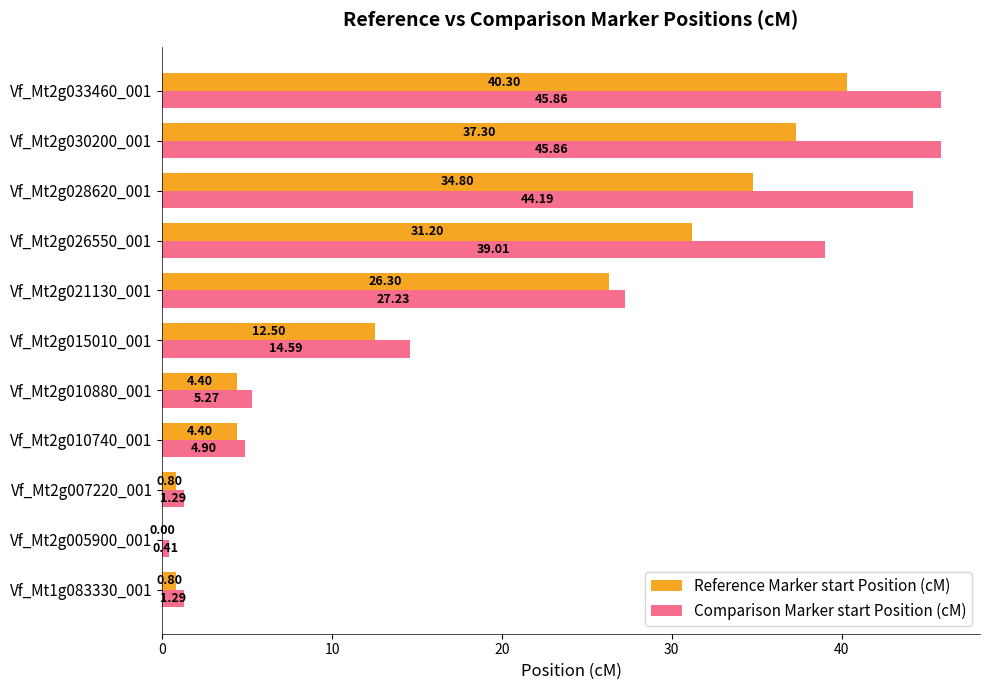

What is the sum of all Reference Marker start Position (cM) values?

192.8